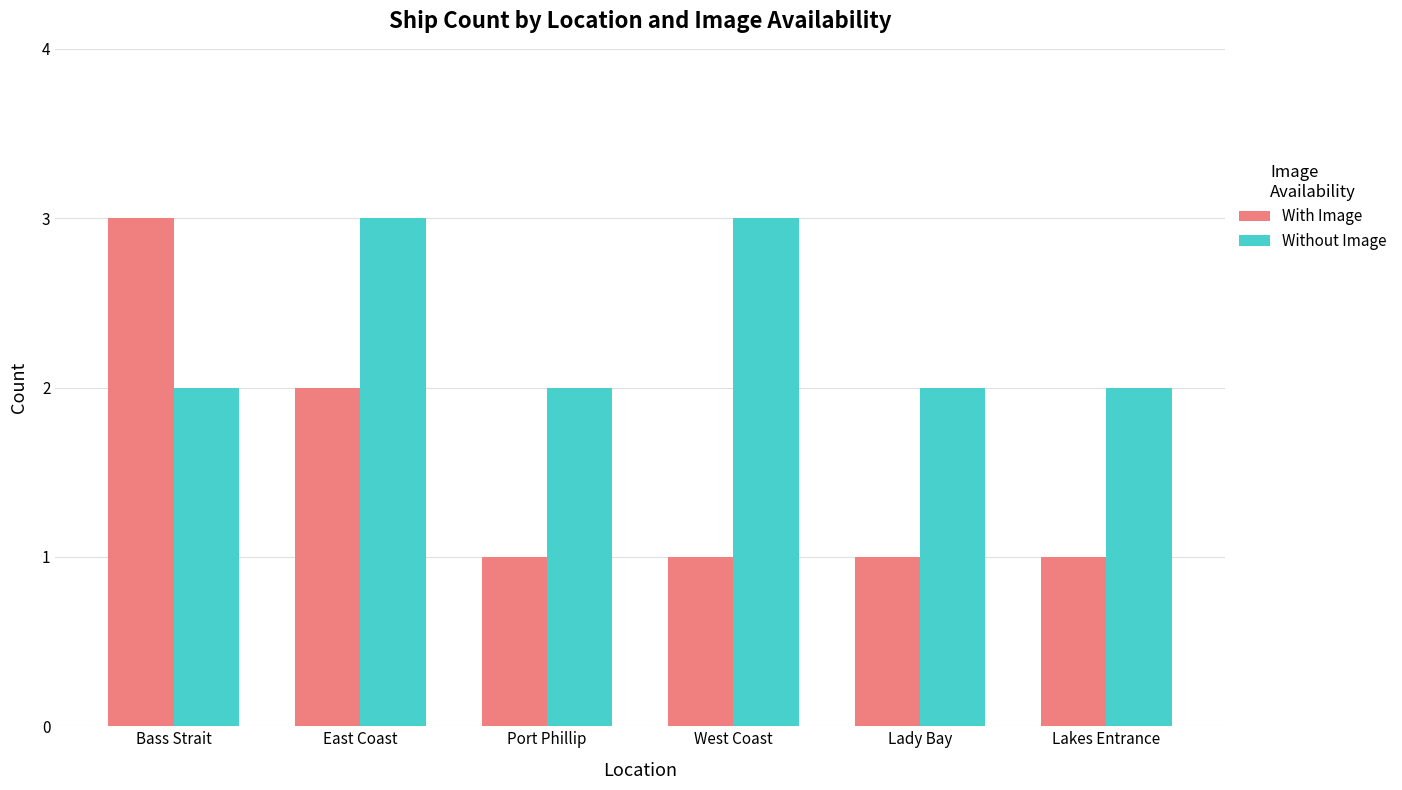

Count the number of data series in this chart.

2